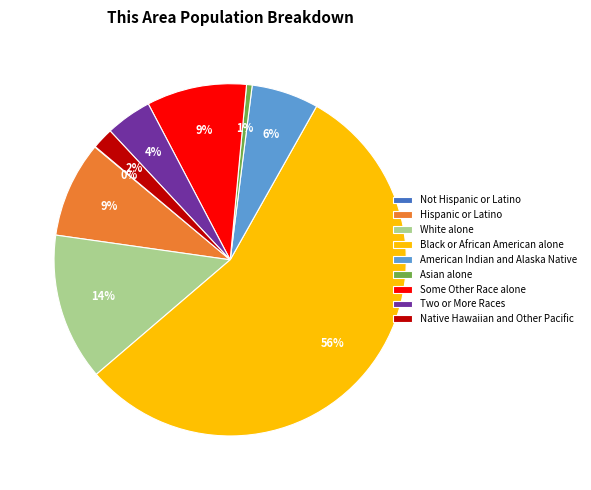

Between Black or African American alone and American Indian and Alaska Native, which is larger?

Black or African American alone